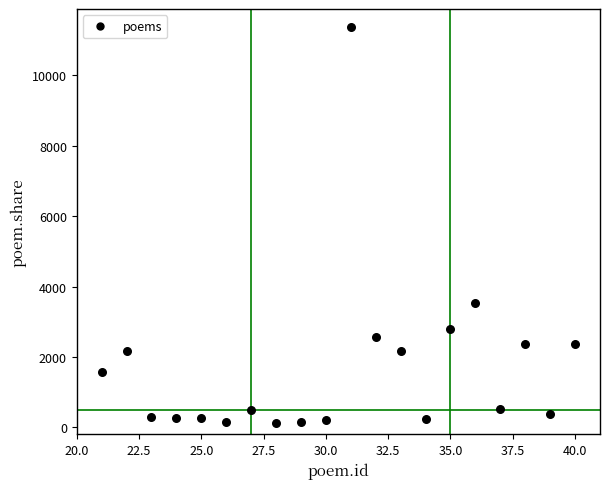

What Y value in the scatter plot is closest to 5757?

3543